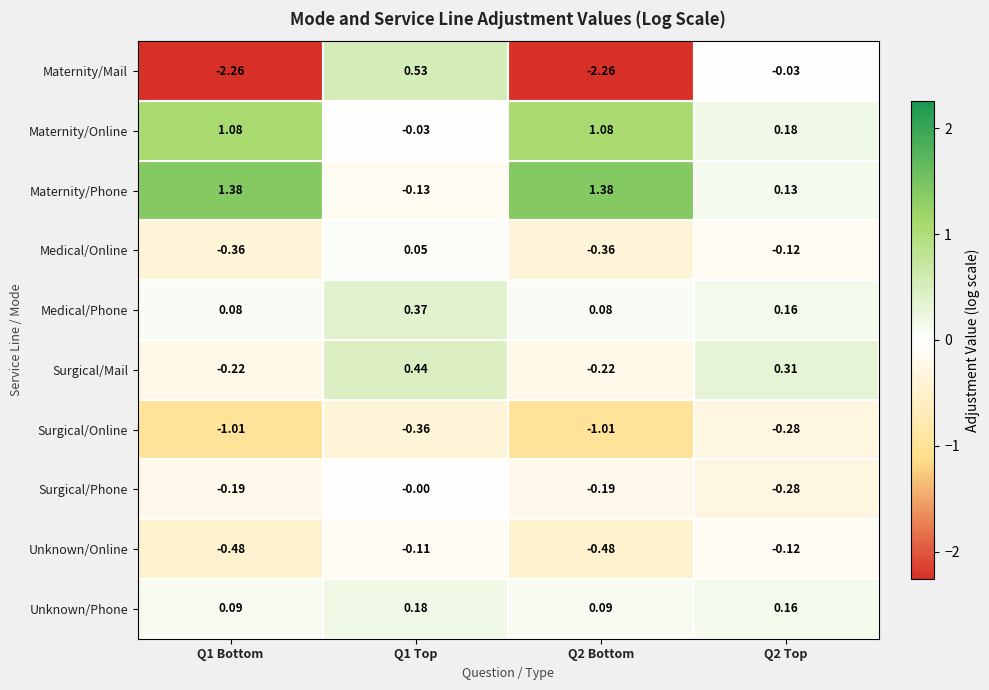

Which series has the largest range (max minus min)?

Maternity/Mail